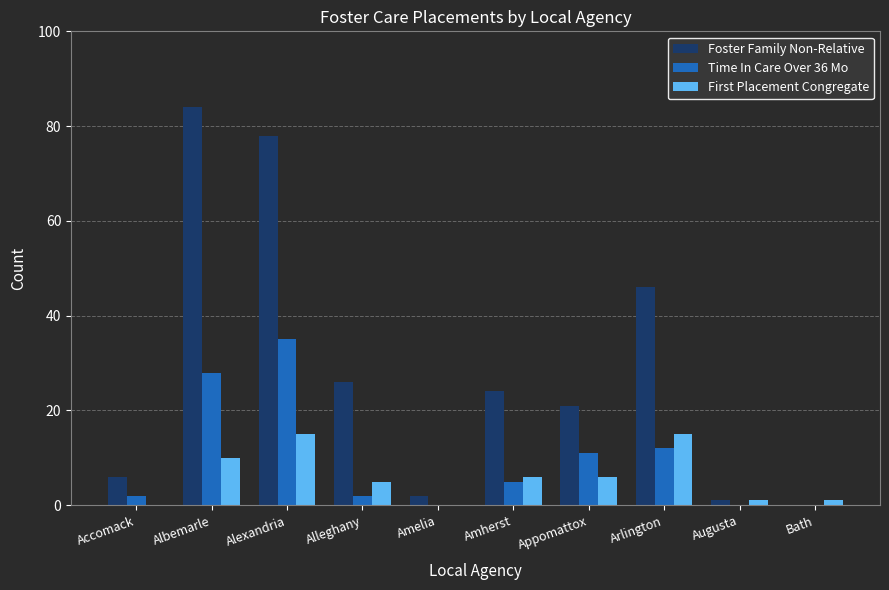

Reading left to right, list all the values displayed in this chart.

Foster Family Non-Relative: 6	84	78	26	2	24	21	46	1	0
Time In Care Over 36 Mo: 2	28	35	2	0	5	11	12	0	0
First Placement Congregate: 0	10	15	5	0	6	6	15	1	1